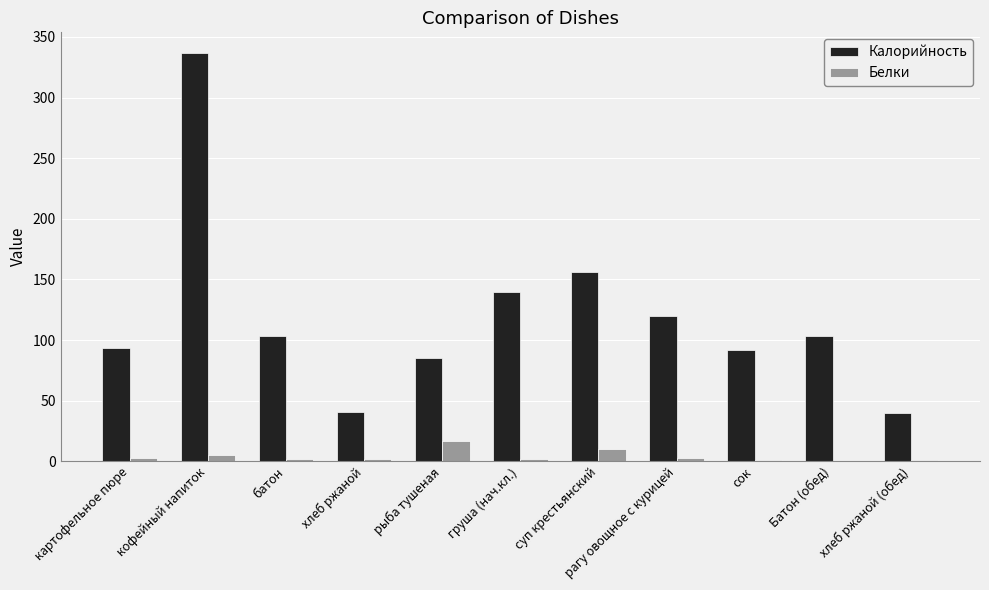

What is the sum of all Белки values?

45.8